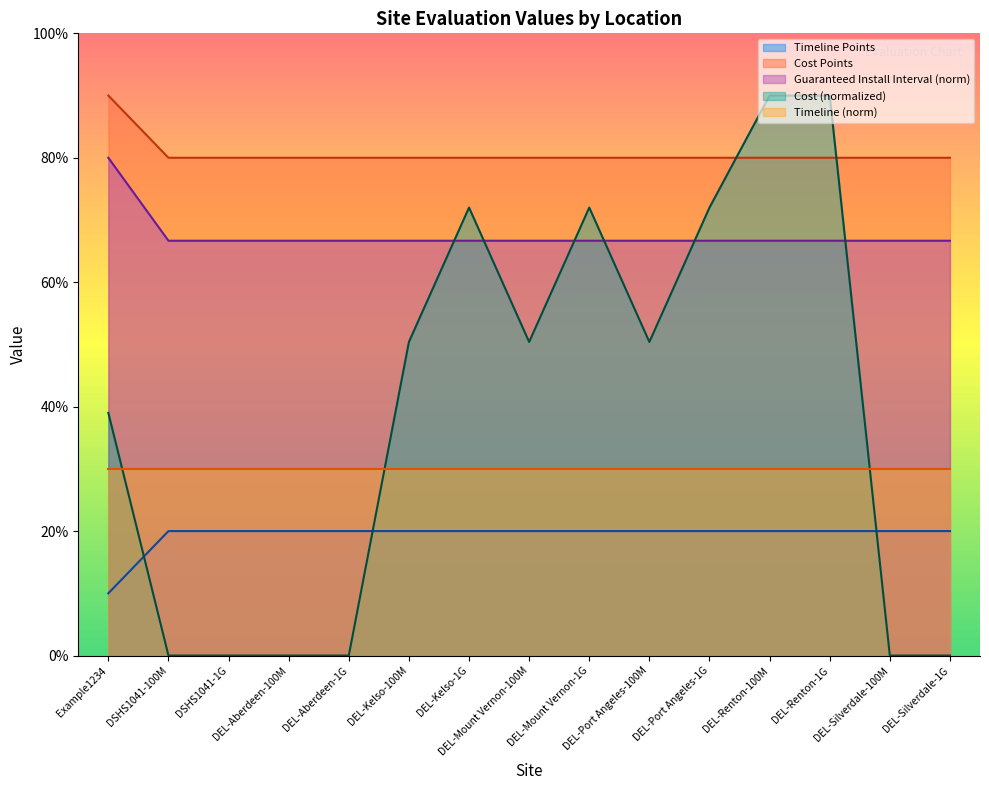

What is the total value across all series at DEL-Renton-1G?

286.7